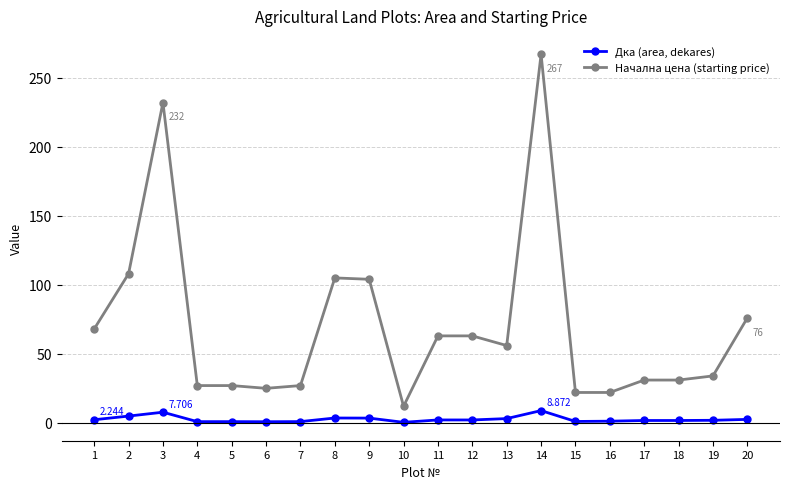

What is the total value across all series at 5?

27.9